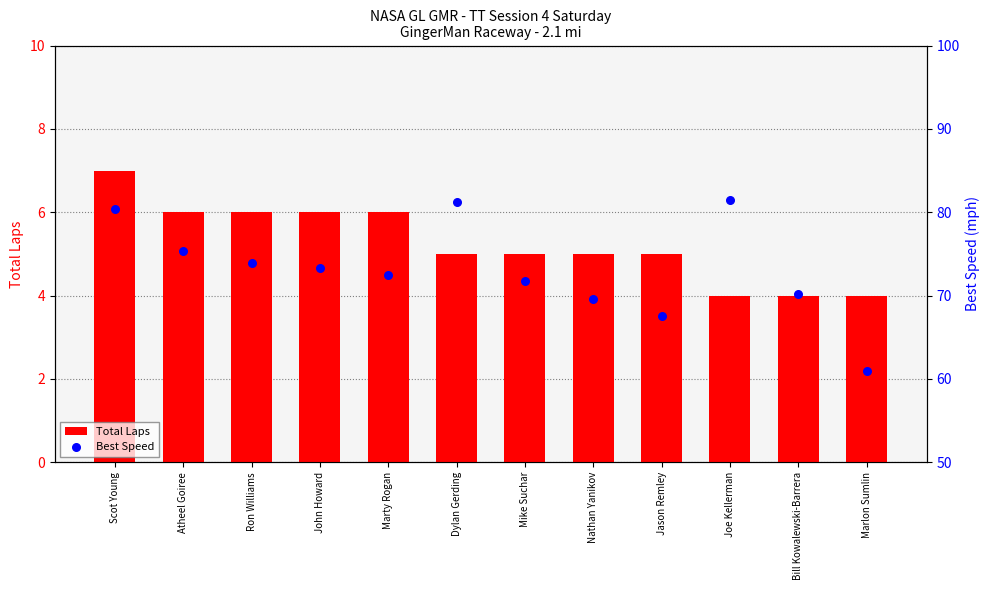

What is the total value across all series at Joe Kellerman?

85.4